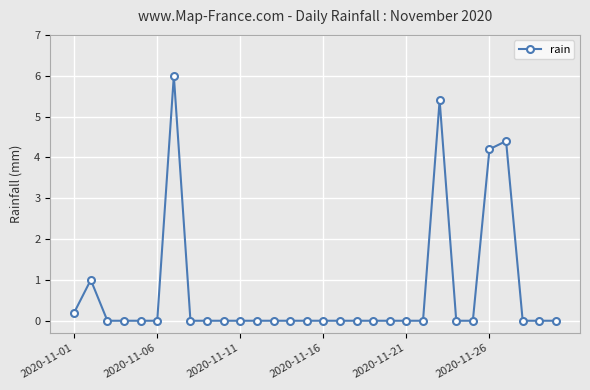

What is the average value?

0.7